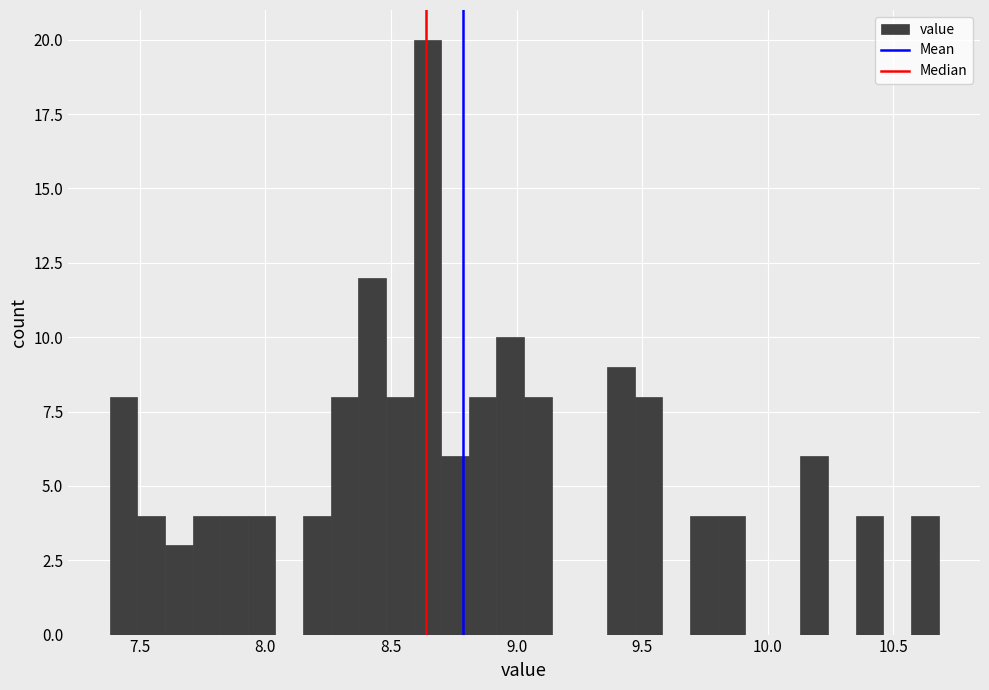

Around what value on the x-axis is the tallest bar? Give the approximate position of its centre, as read against the axis.

8.65